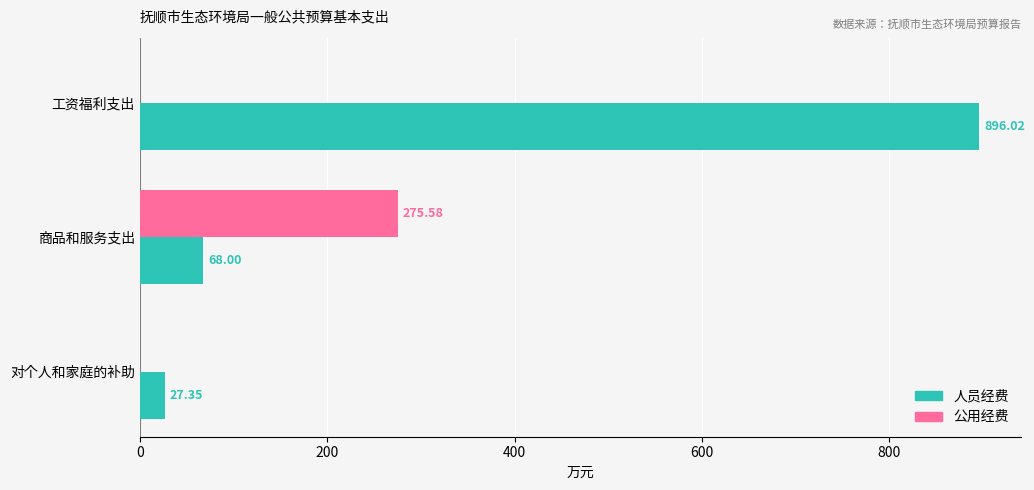

At which label does 人员经费 reach its peak?

工资福利支出